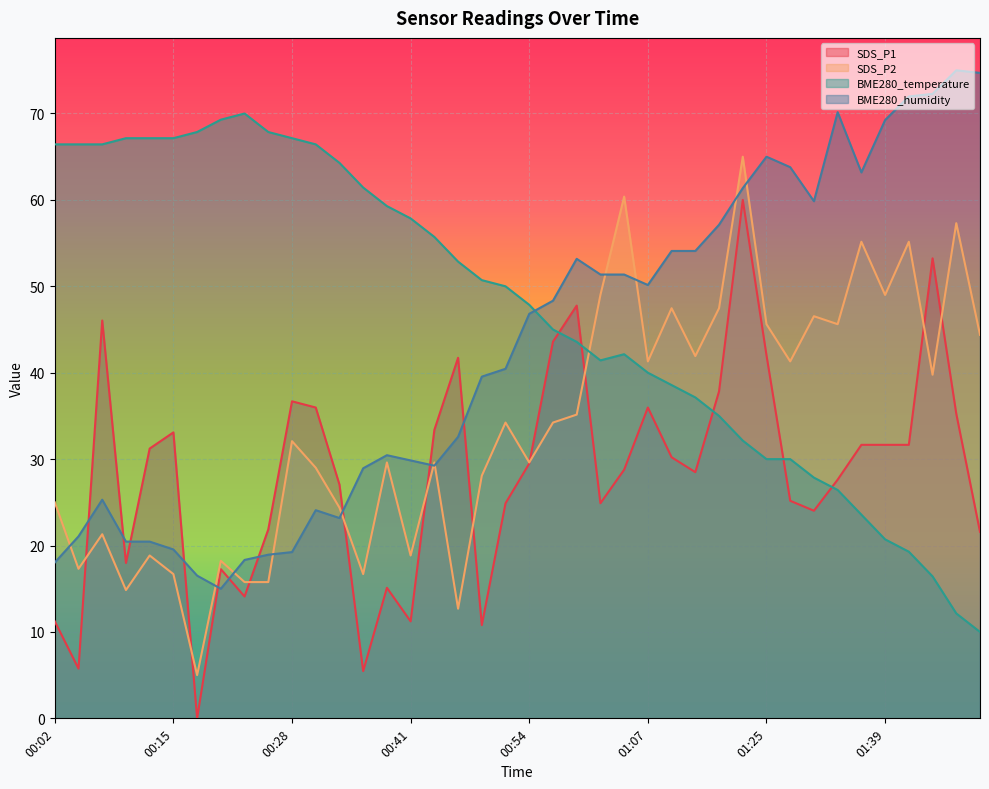

At how many categories does at least one series exceed 26?

40